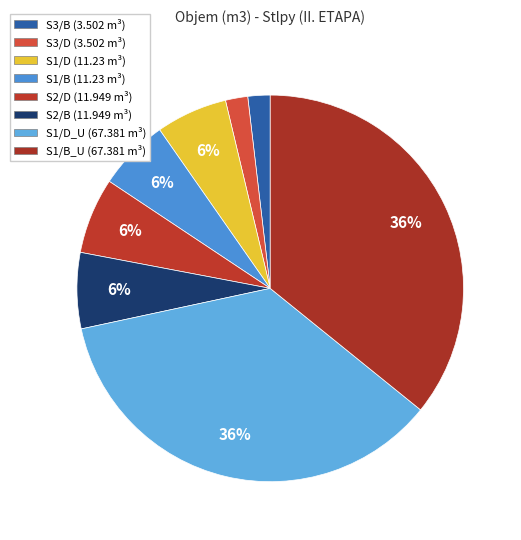

Which slice is the smallest?

S3/B